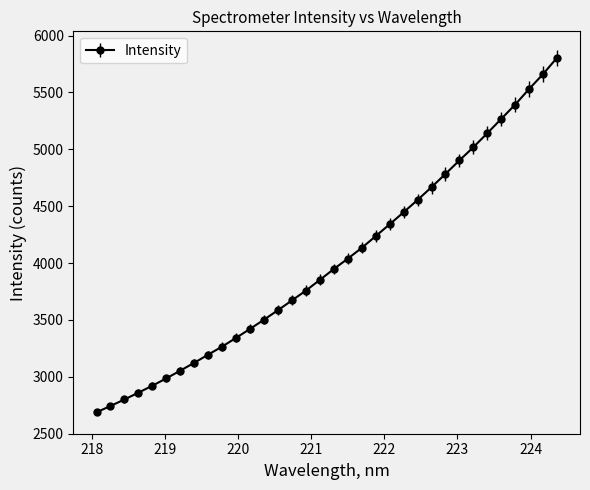

What is the difference between the second highest and minimum values?

2973.9